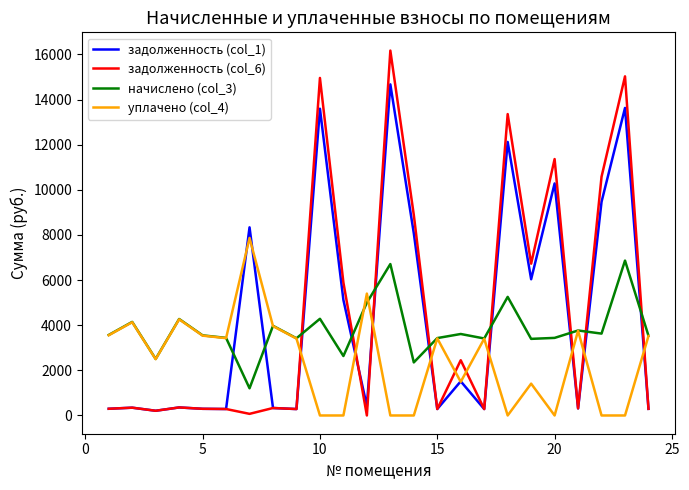

What is the maximum value for задолженность (col_1)?

14674.8